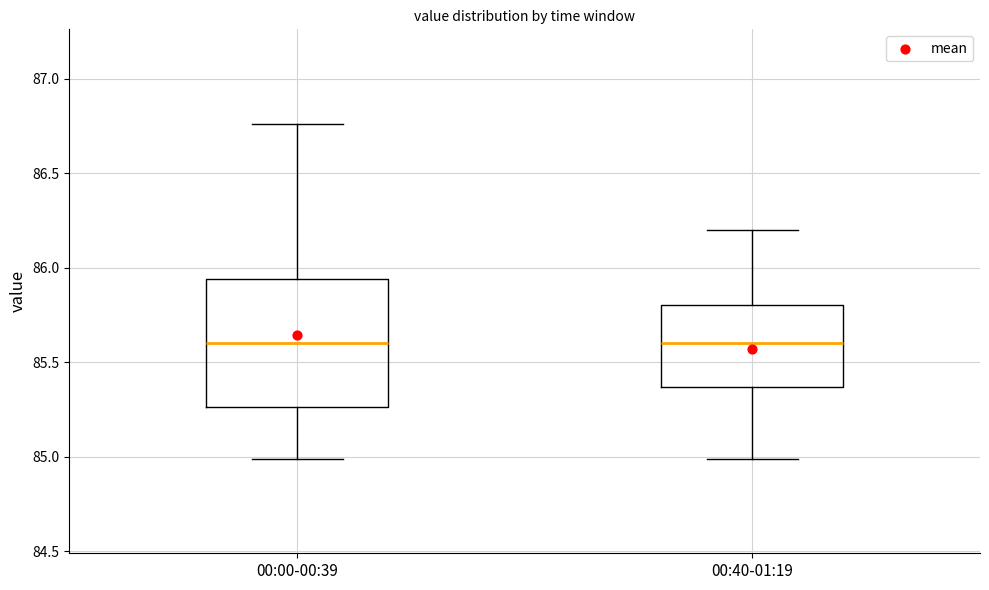

Where does the upper whisker of the box for 00:40-01:19 end on the y-axis? The values are not printed on the chart, so give them approximately, as read against the axis.

86.20